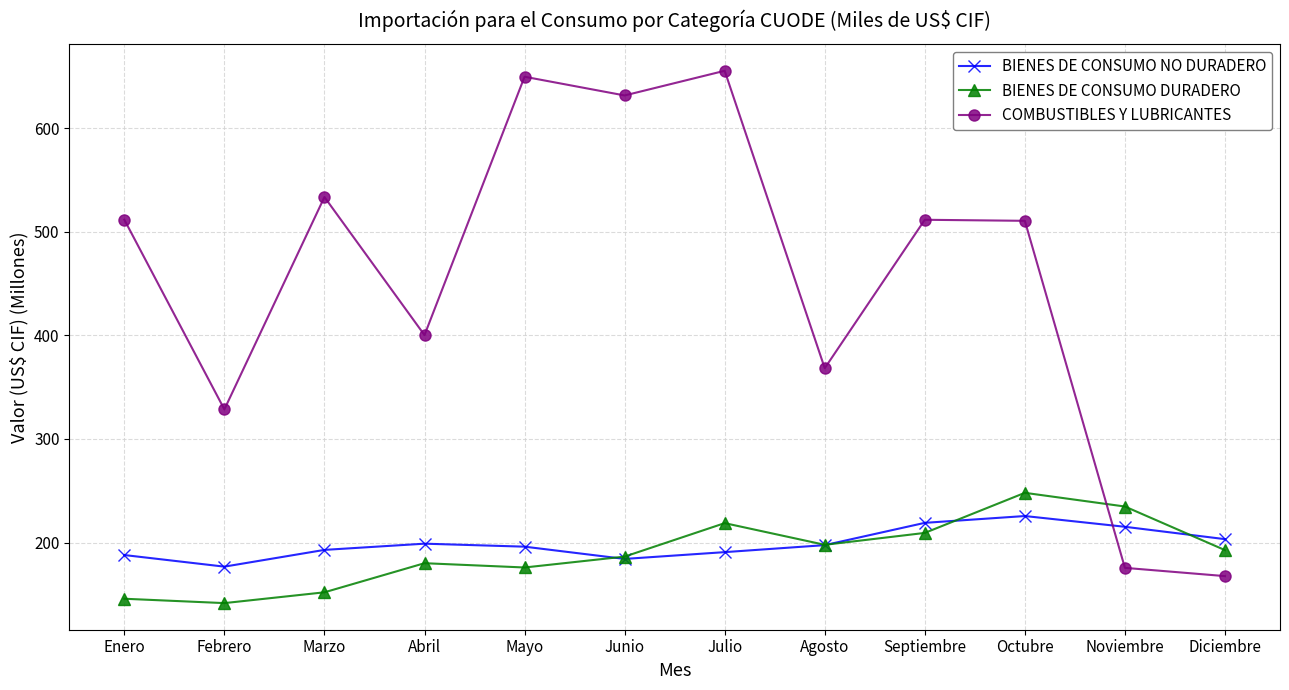

What is the sum of all COMBUSTIBLES Y LUBRICANTES values?

5444.8